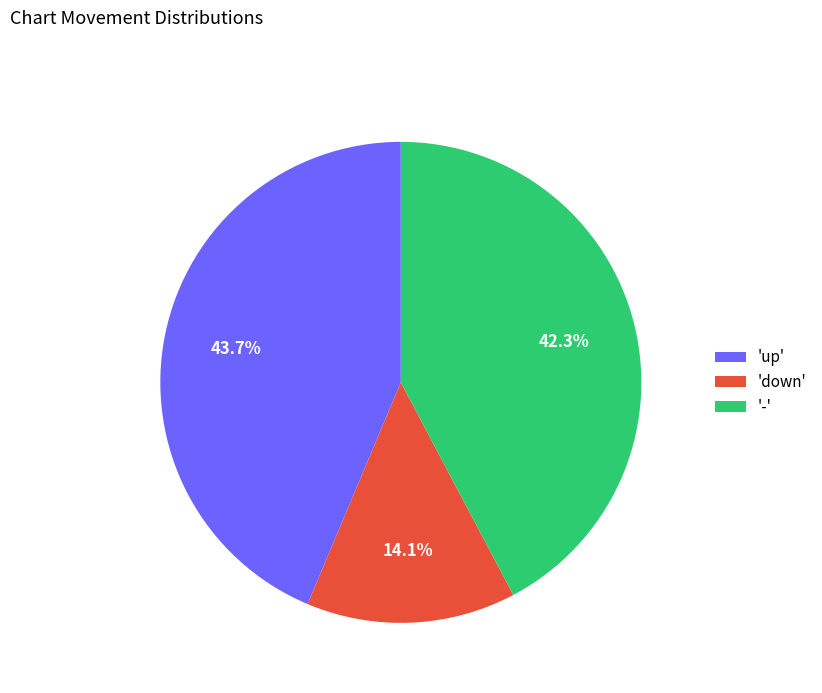

Which category has the biggest portion of the pie?

'up'